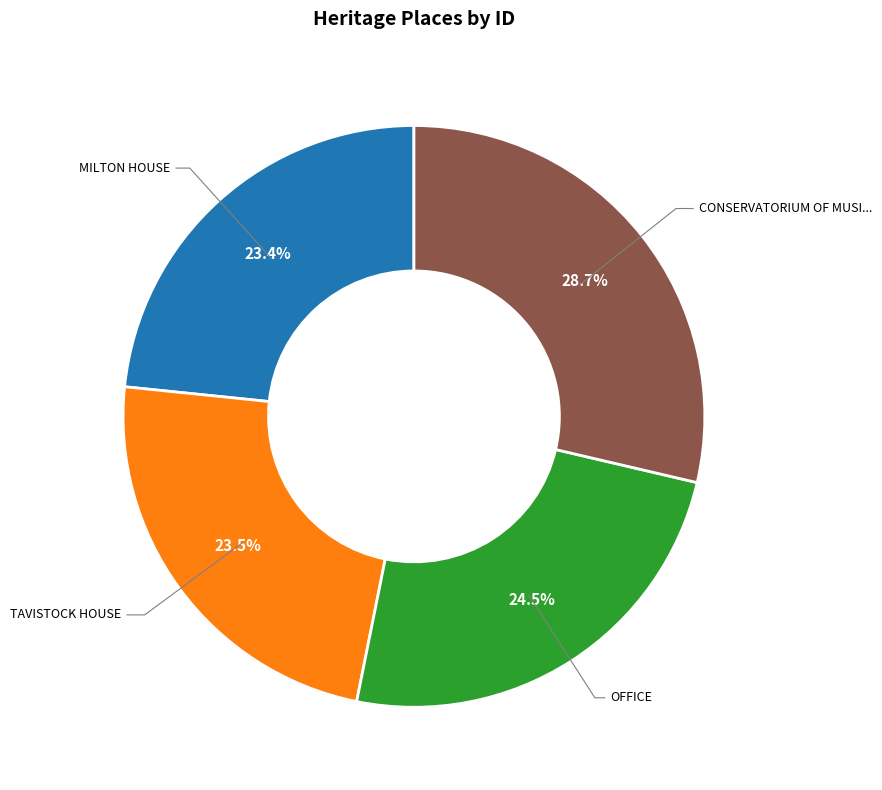

Is there any slice that represents more than half of the pie?

No